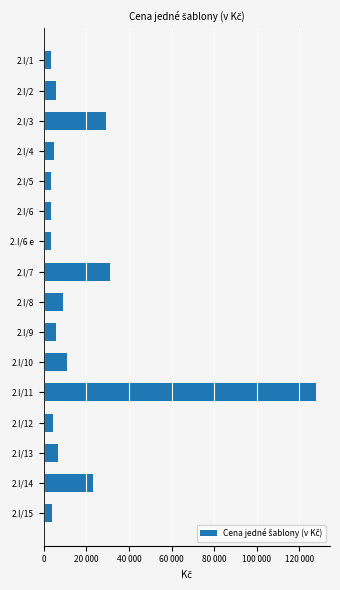

What is the difference between the maximum and minimum values?

124598